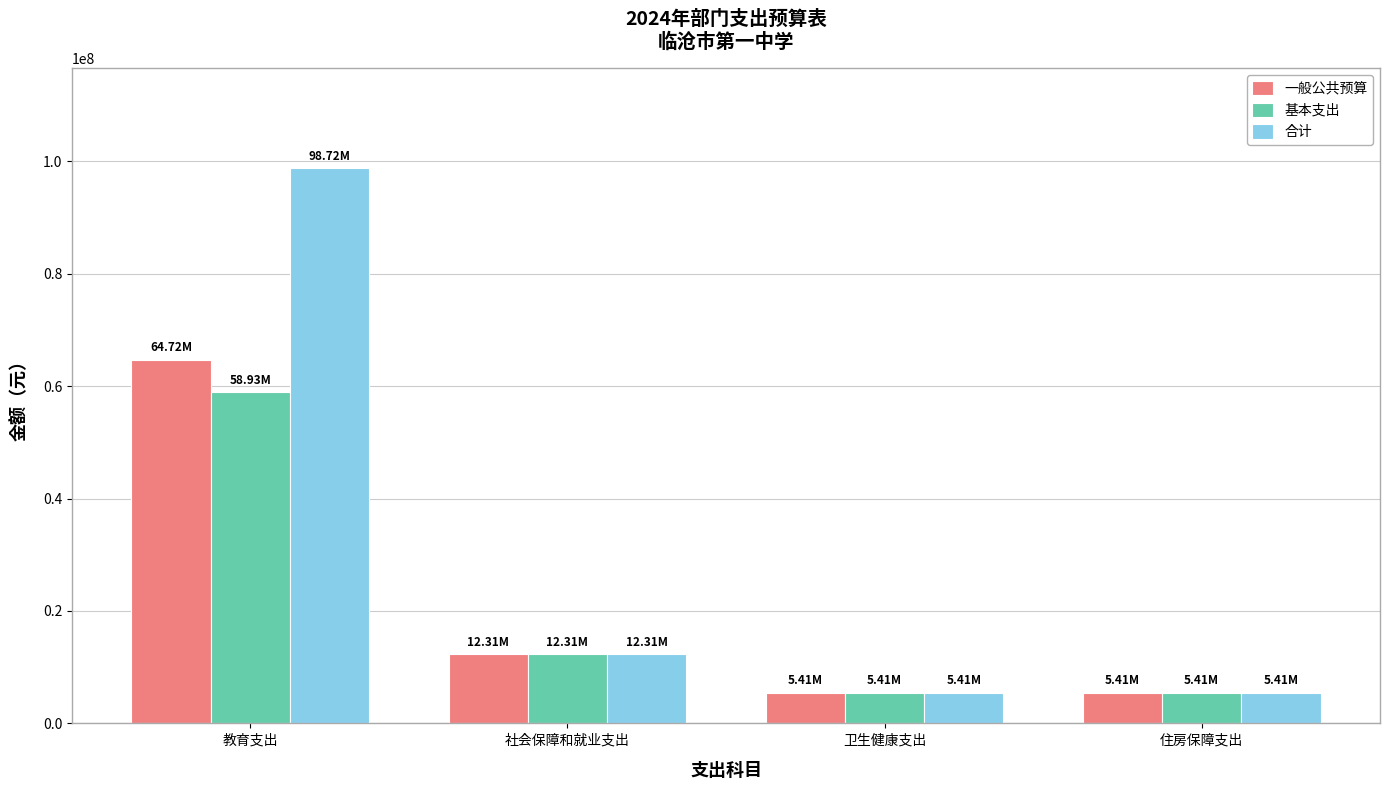

What are all the series names shown in the legend?

一般公共预算, 基本支出, 合计